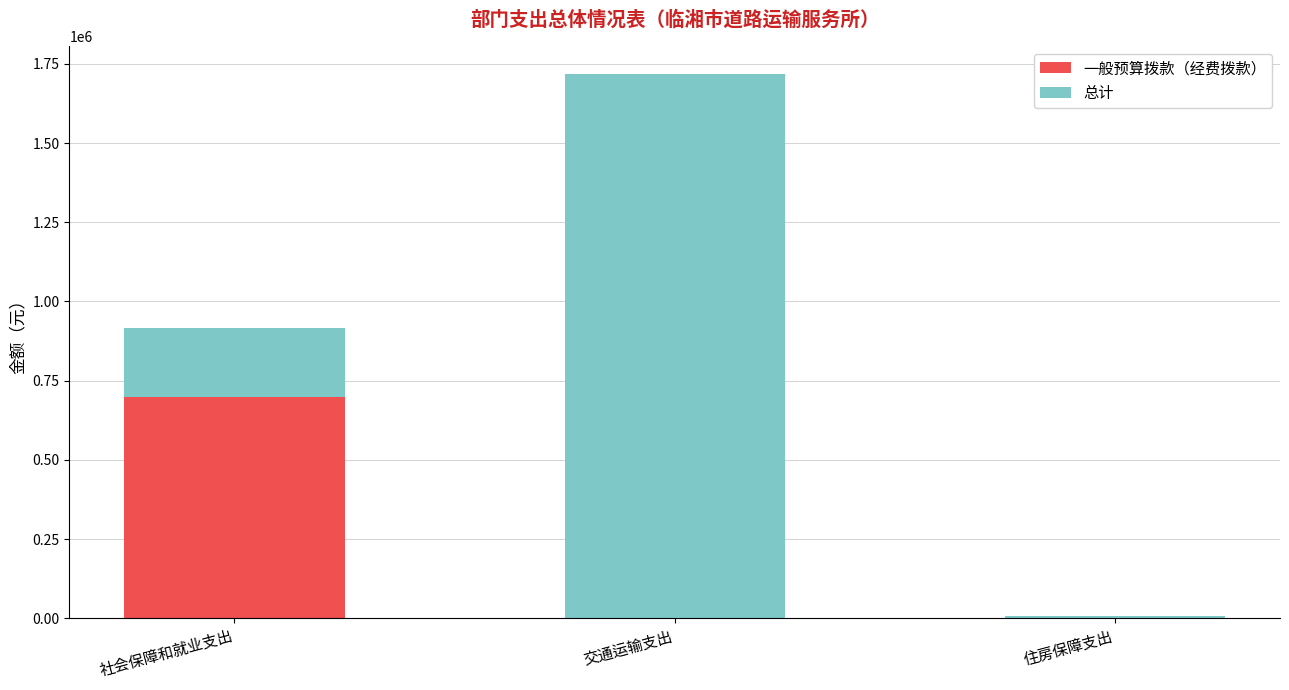

What is the sum of all 一般预算拨款（经费拨款） values?

700000.0